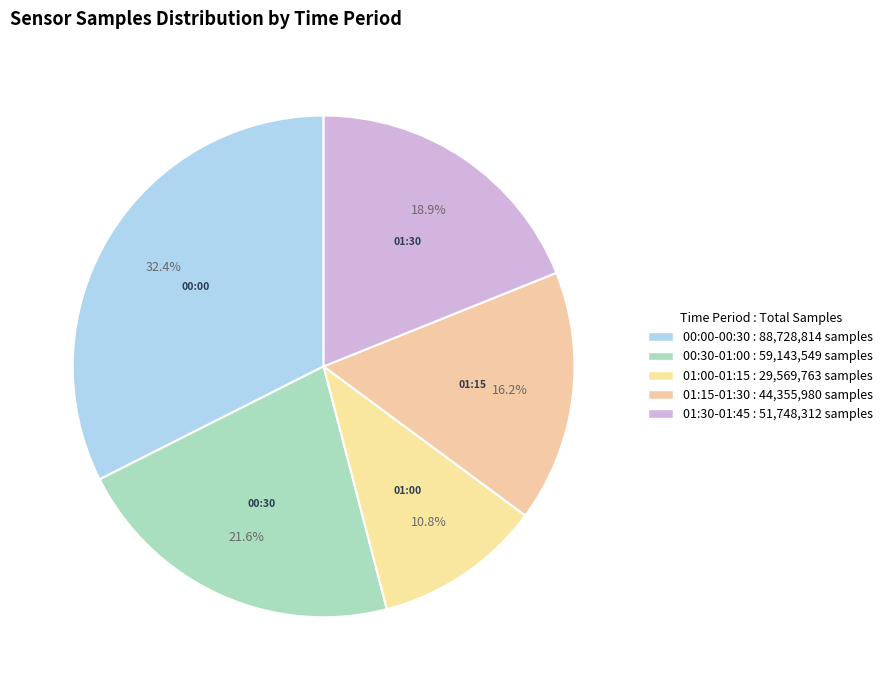

How many slices are in this pie chart?

5